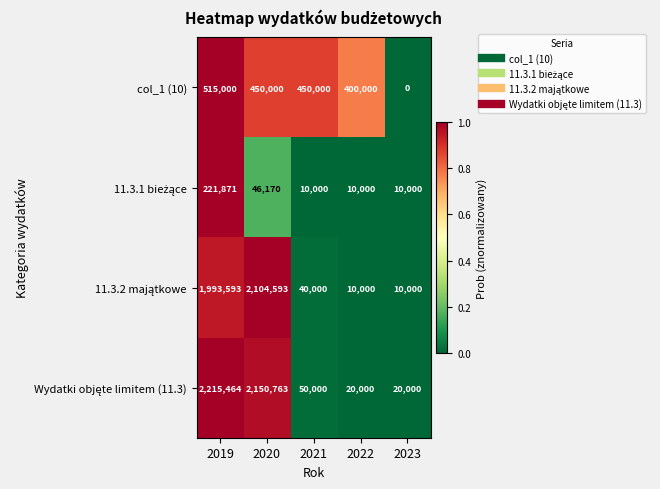

What is the spread (max minus min) of values at 2021?

440000